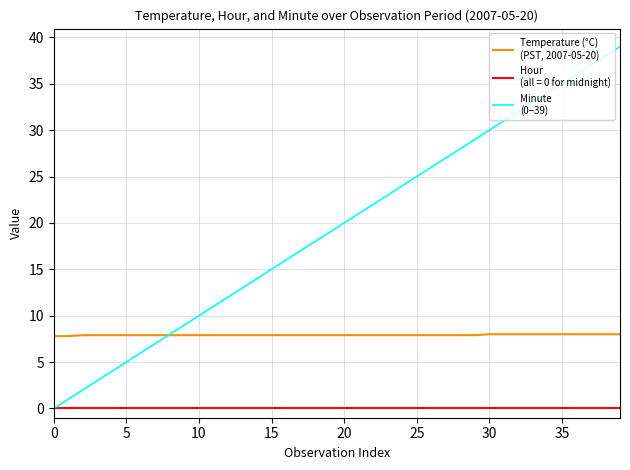

What is the maximum value shown in the chart?

39.0